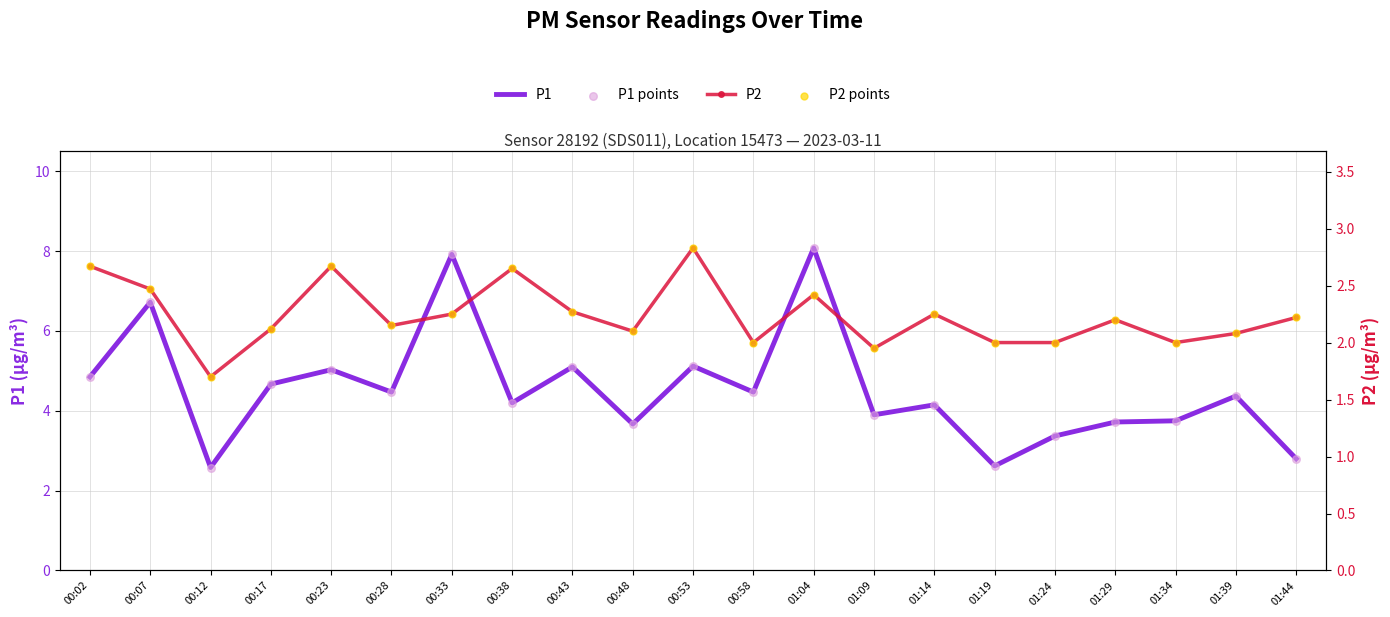

Is the value of P1 points at 00:23 greater than the value of P2 at 01:29?

Yes